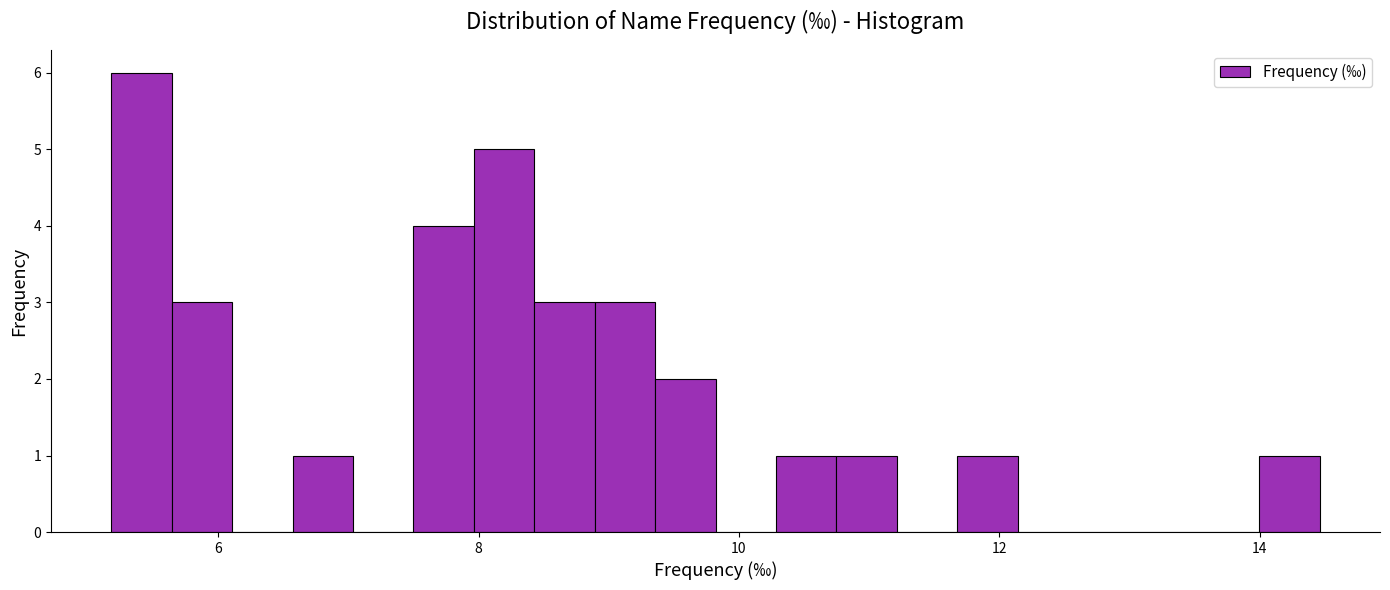

Read against the x-axis, roughly where is the centre of the tallest bar?

5.4